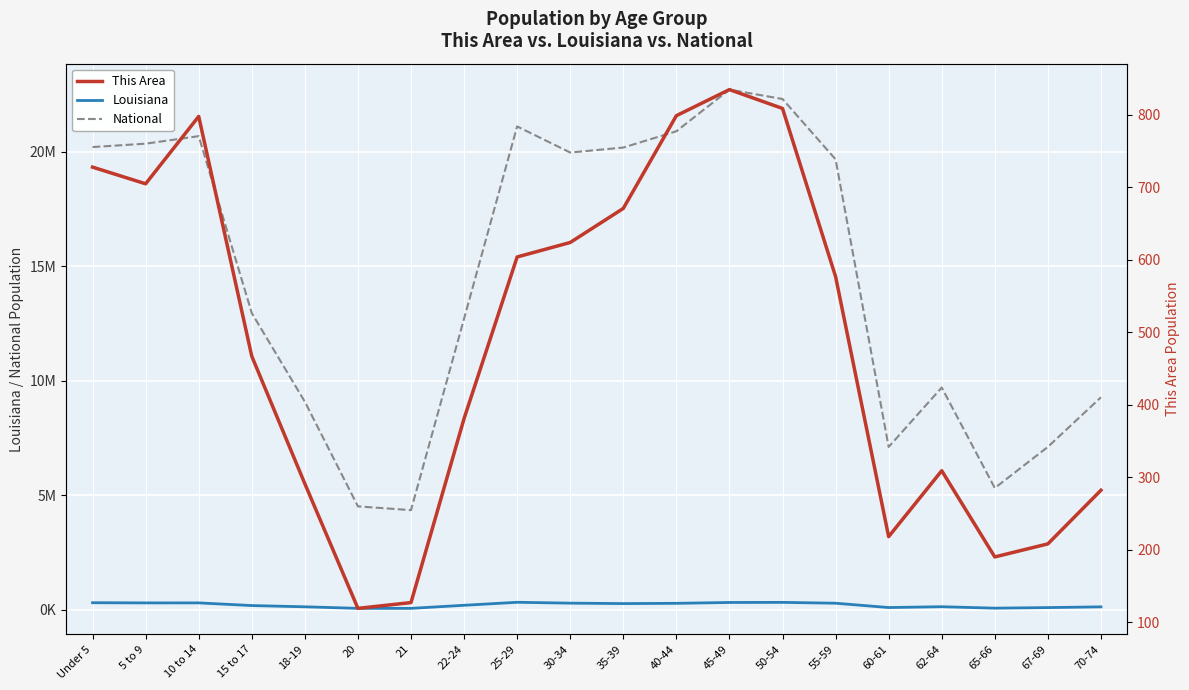

What is the label of the 11th point from the left?

35-39